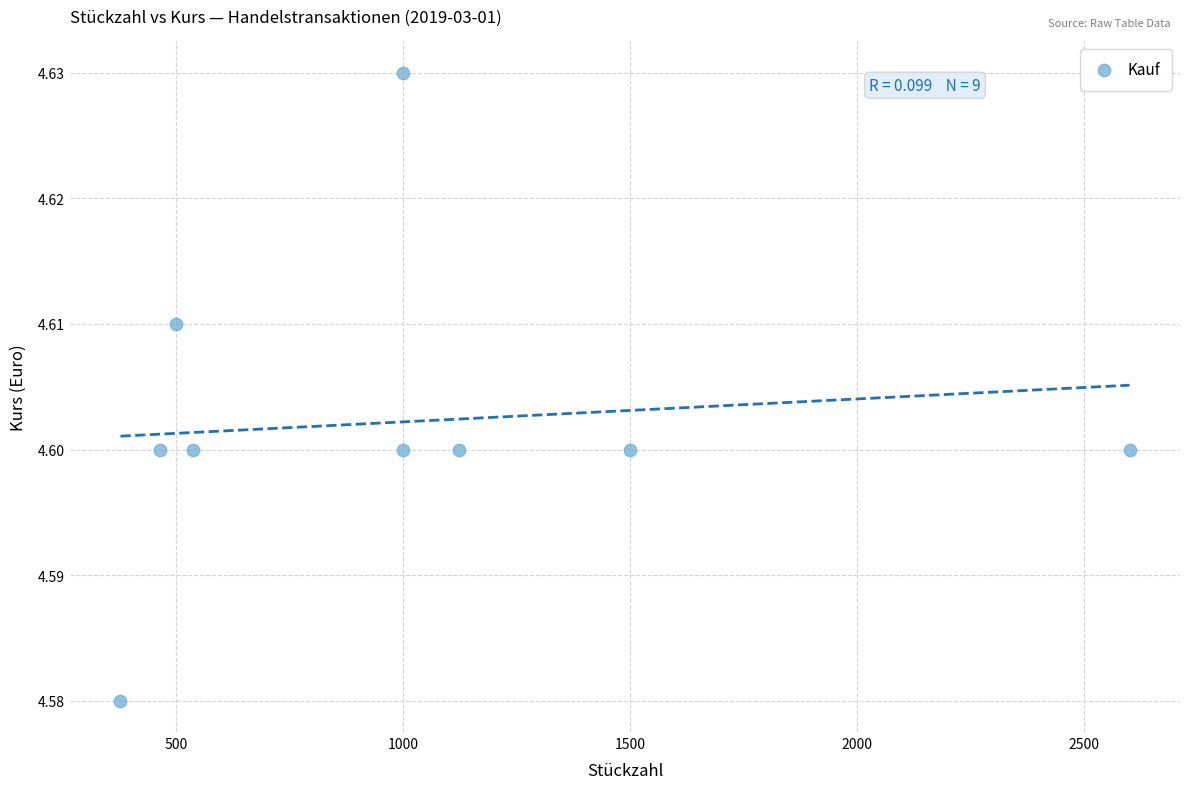

What is the range of X values (max minus min)?

2223.0